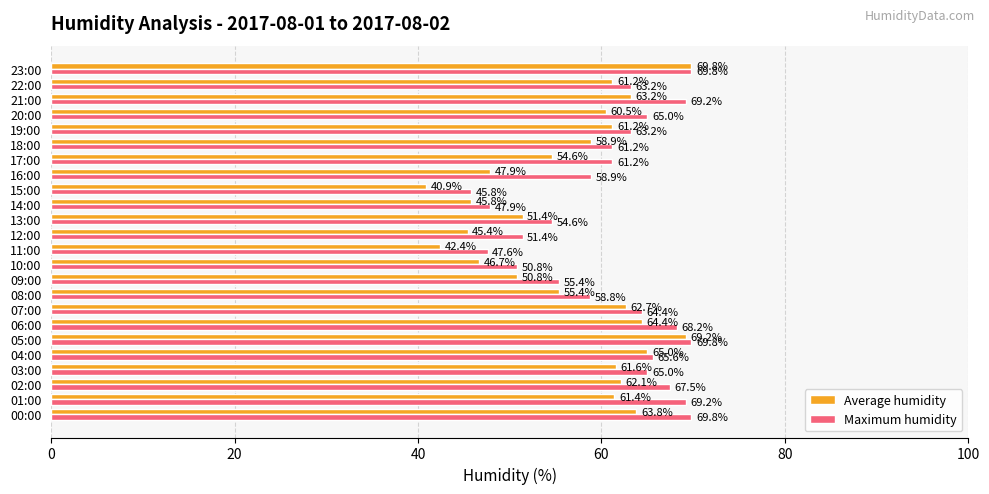

Is the value of Maximum humidity at 10:00 greater than the value of Average humidity at 07:00?

No